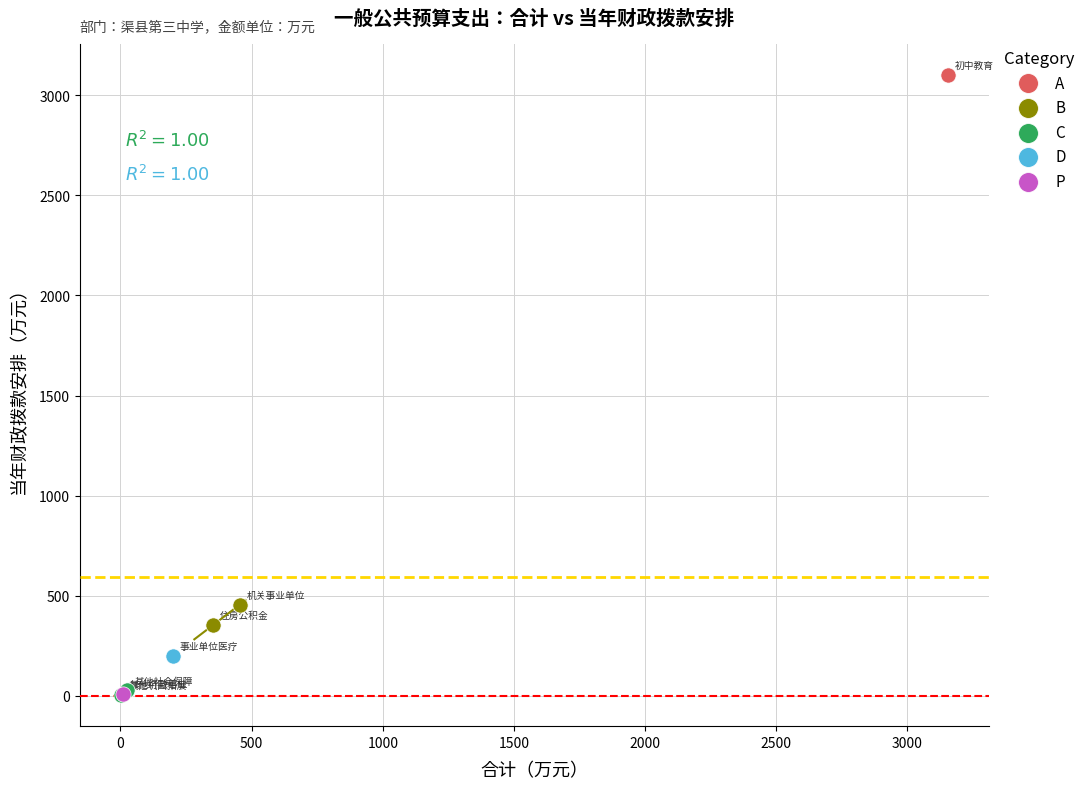

What are all the series names shown in the legend?

A, B, C, D, P